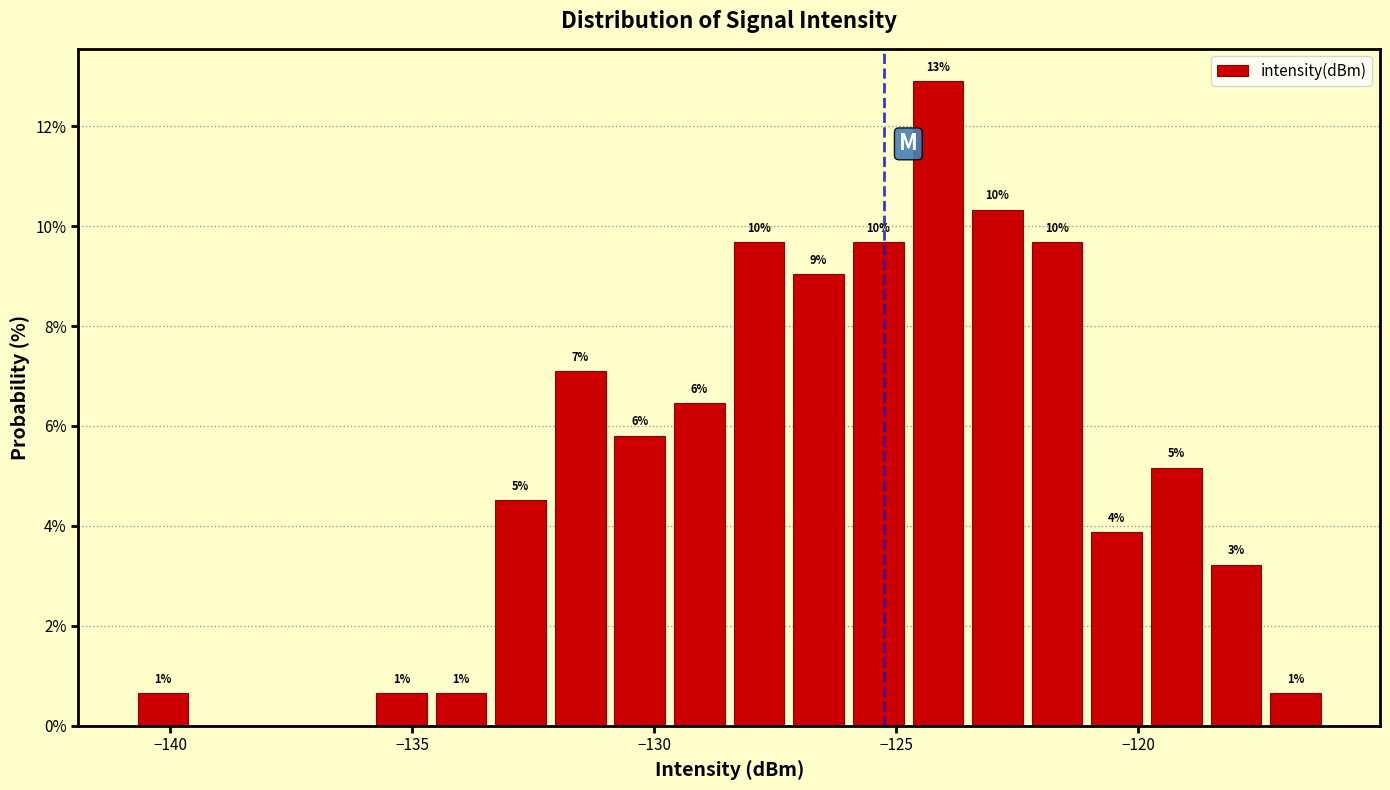

Read against the x-axis, roughly where is the centre of the tallest bar?

-124.0